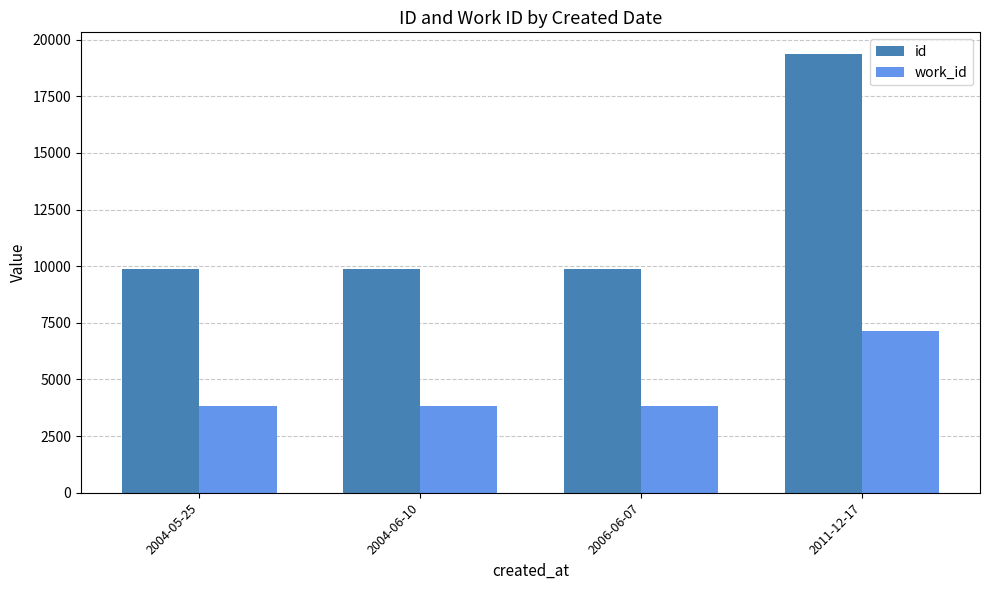

What is the average value of the id series?

12240